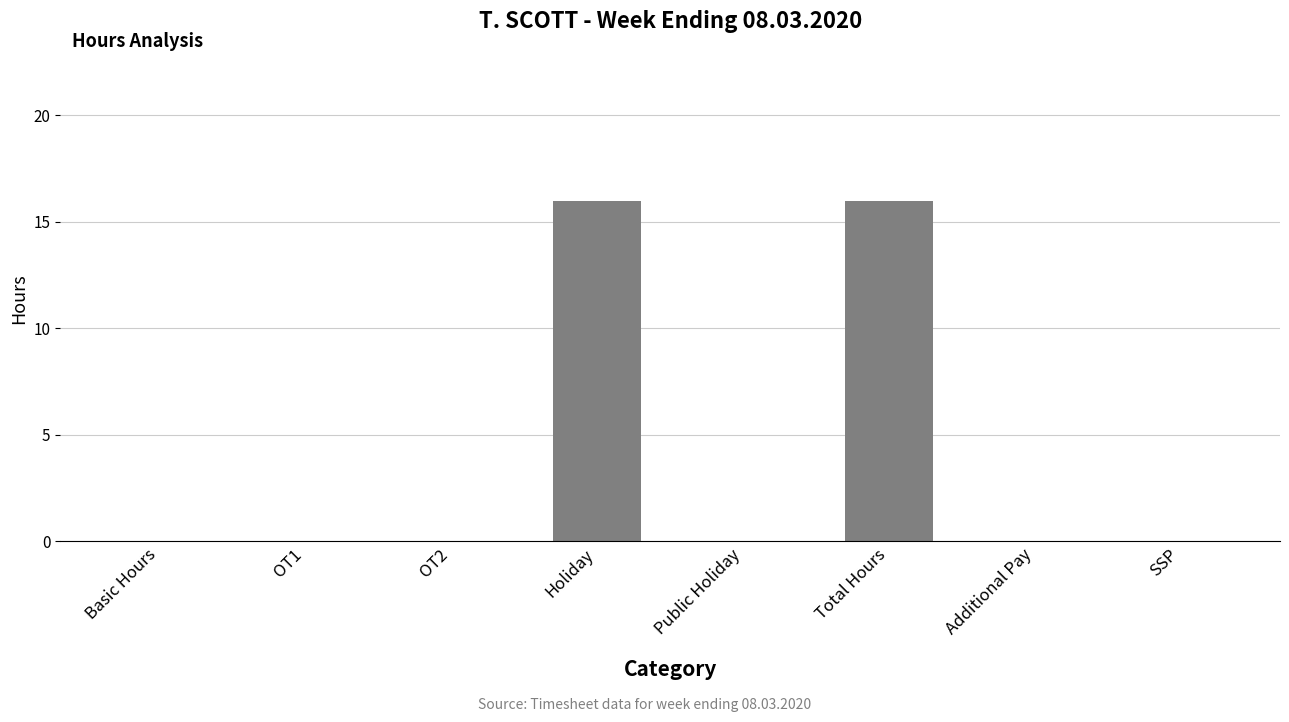

What is the maximum value shown in the chart?

16